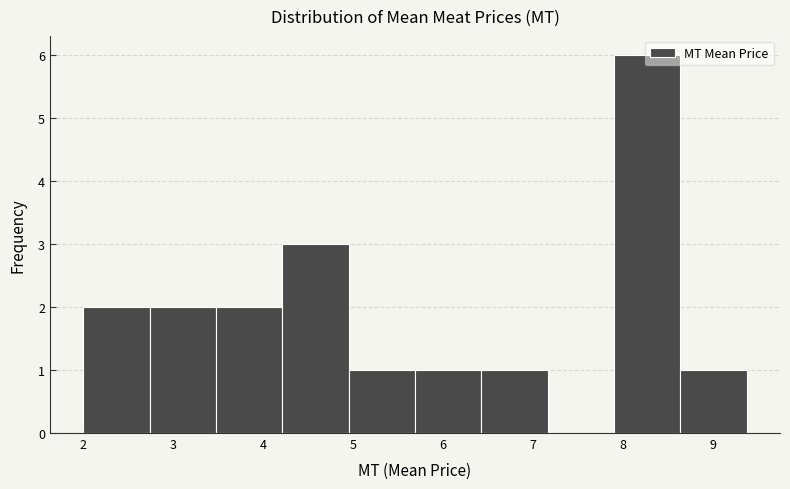

Reading left to right, list every bar in this chart as the range it spans on the x-axis followed by its height. Neither the bar edges nor the heights are printed on the chart, so give them approximately, as read against the axes.

2.0 to 2.7: 2
2.7 to 3.5: 2
3.5 to 4.2: 2
4.2 to 5.0: 3
5.0 to 5.7: 1
5.7 to 6.4: 1
6.4 to 7.2: 1
7.2 to 7.9: 0
7.9 to 8.6: 6
8.6 to 9.4: 1